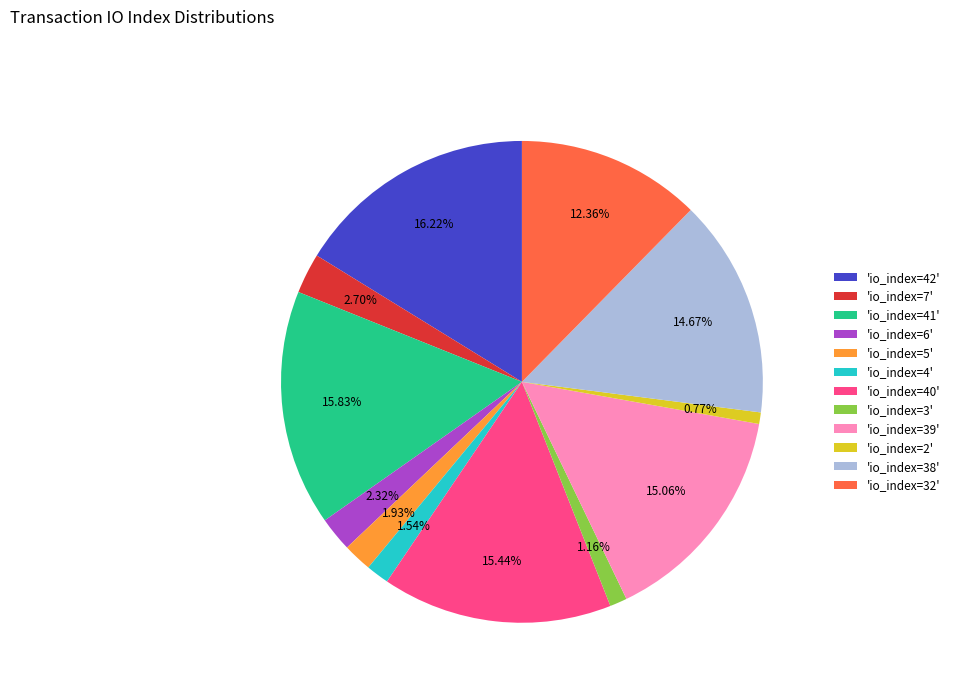

Approximately how many times larger is the value at 'io_index=40' compared to 'io_index=6'?

6.7